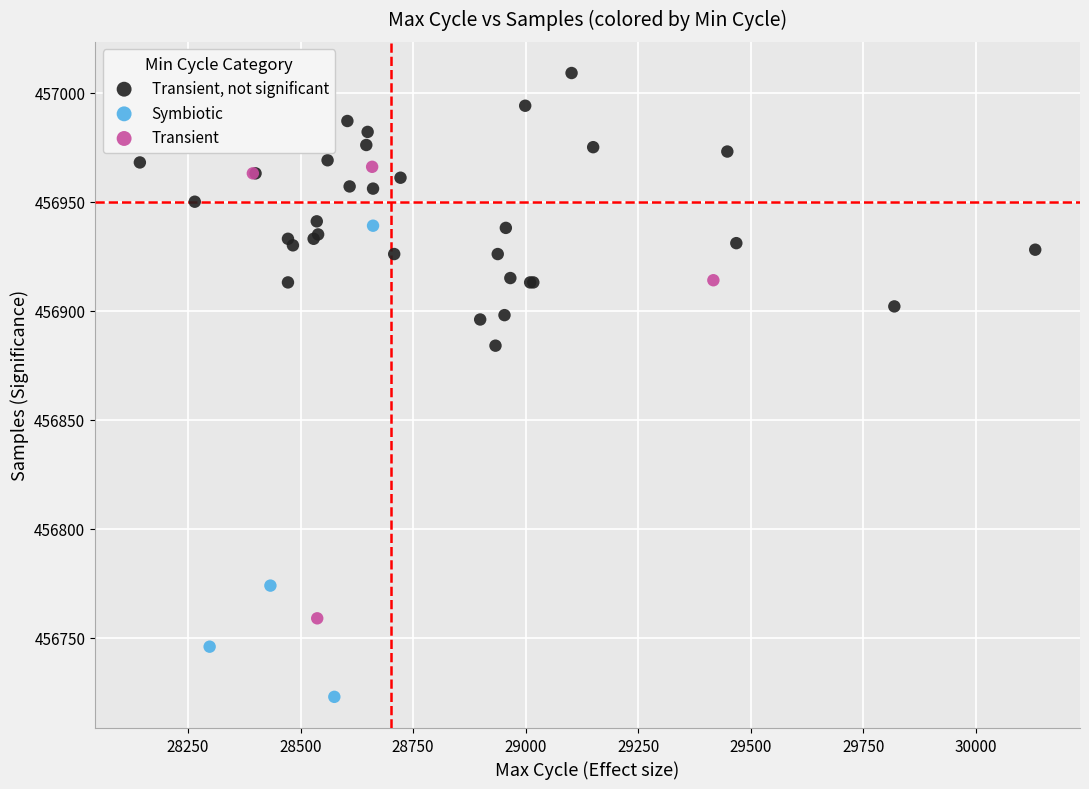

Which series reaches the maximum Y coordinate?

Transient, not significant